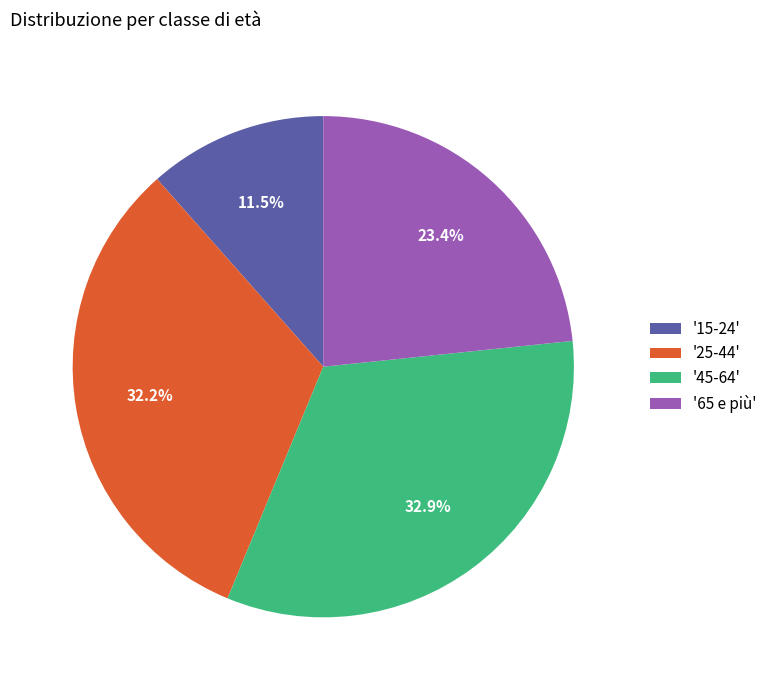

Approximately how many times larger is the value at '15-24' compared to '65 e più'?

0.5